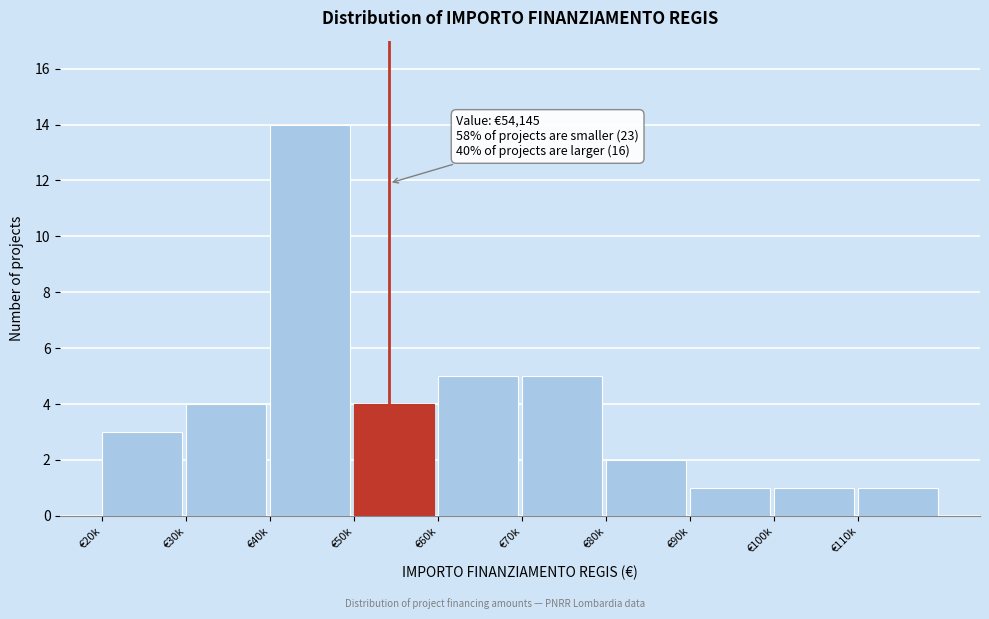

Reading left to right, what are all the values shown in this chart?

€20k=3	€30k=4	€40k=14	€50k=4	€60k=5	€70k=5	€80k=2	€90k=1	€100k=1	€110k=1